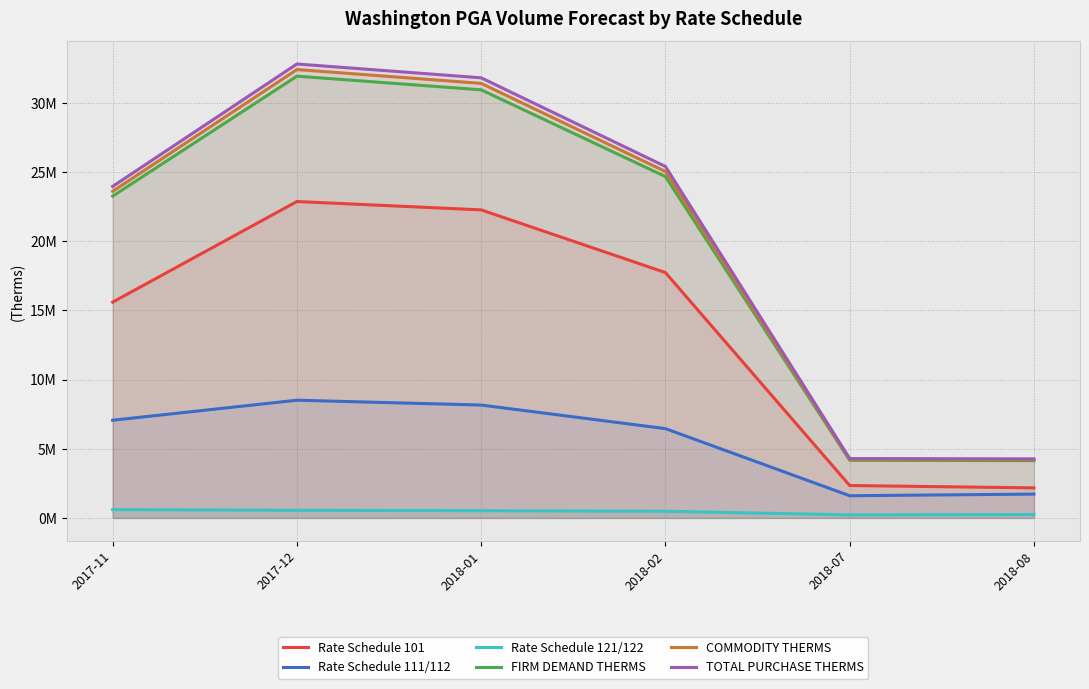

What is the difference between the maximum and second lowest values in the Rate Schedule 121/122 series?

354462.2